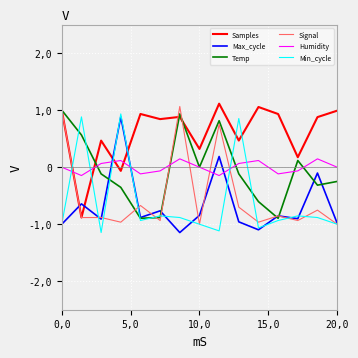

What are all the series names shown in the legend?

Samples, Max_cycle, Temp, Signal, Humidity, Min_cycle